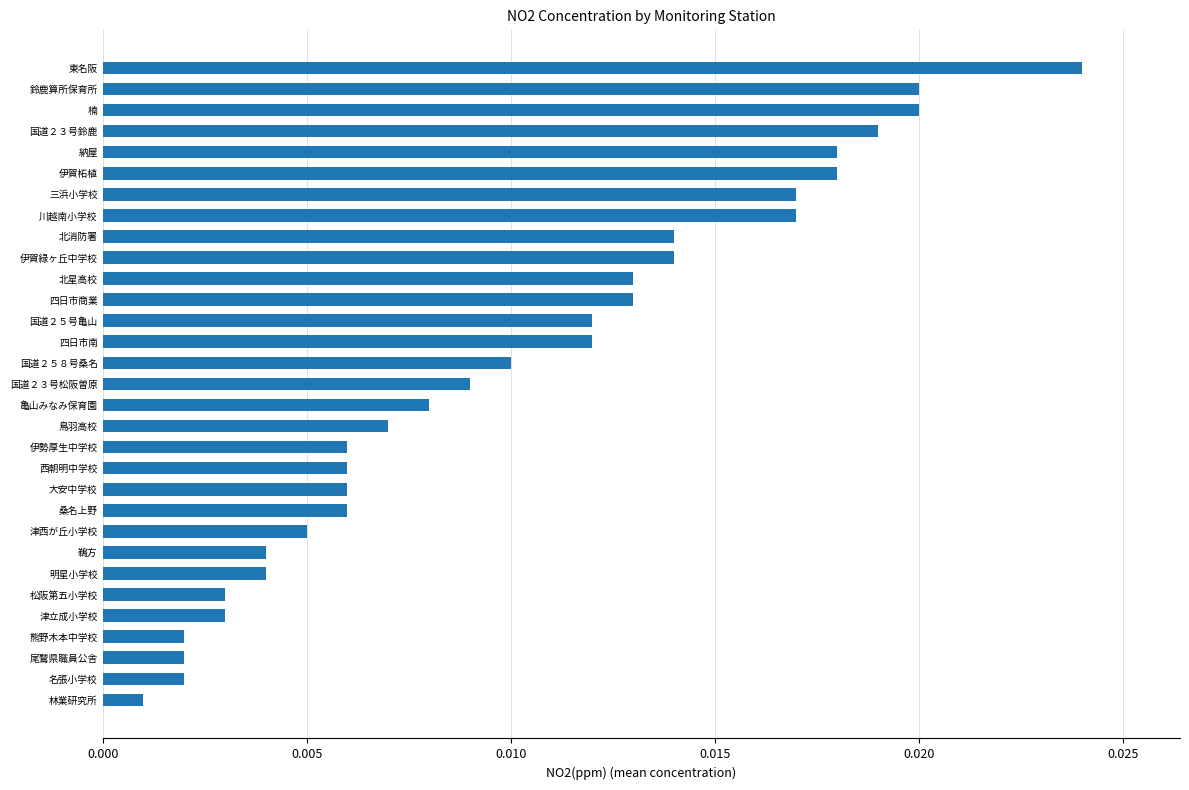

Between 伊賀柘植 and 四日市南, which is larger?

伊賀柘植